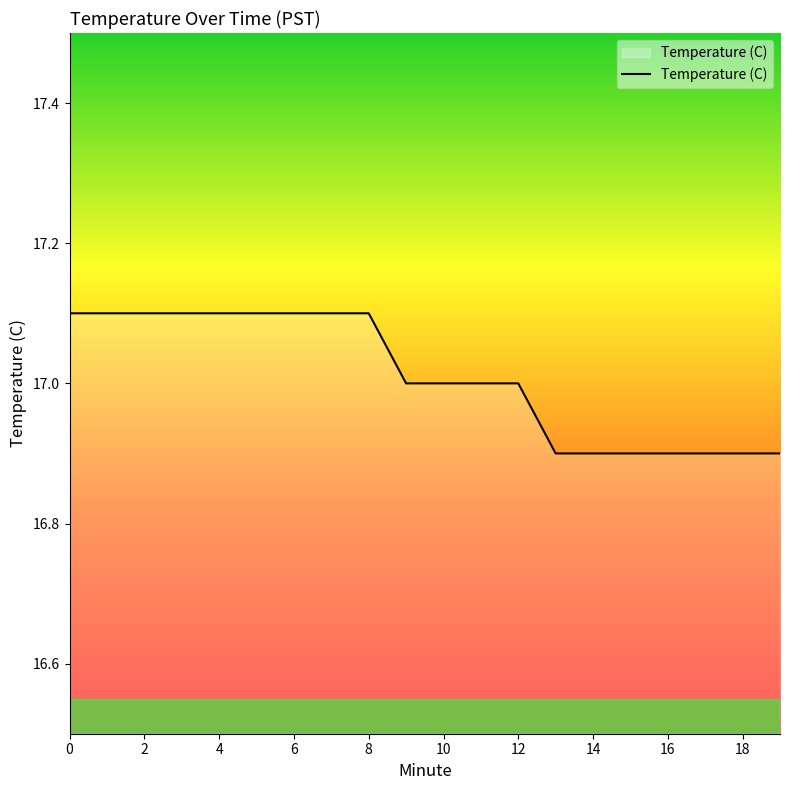

What is the maximum value shown in the chart?

17.1